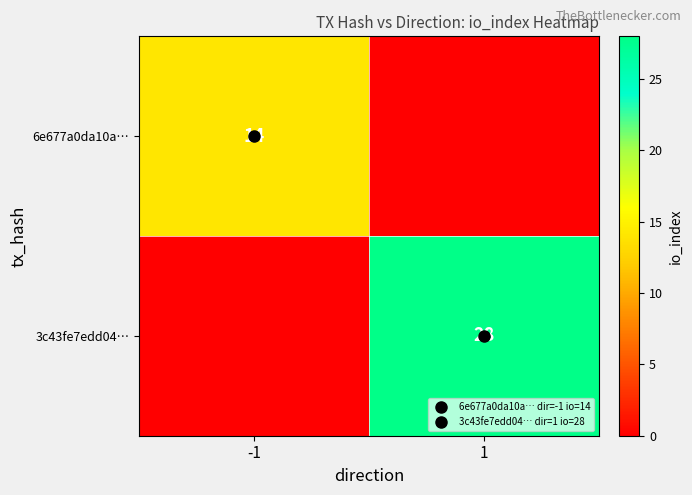

The 6e677a0da10a… series shows -5 at 1. True or false?

False